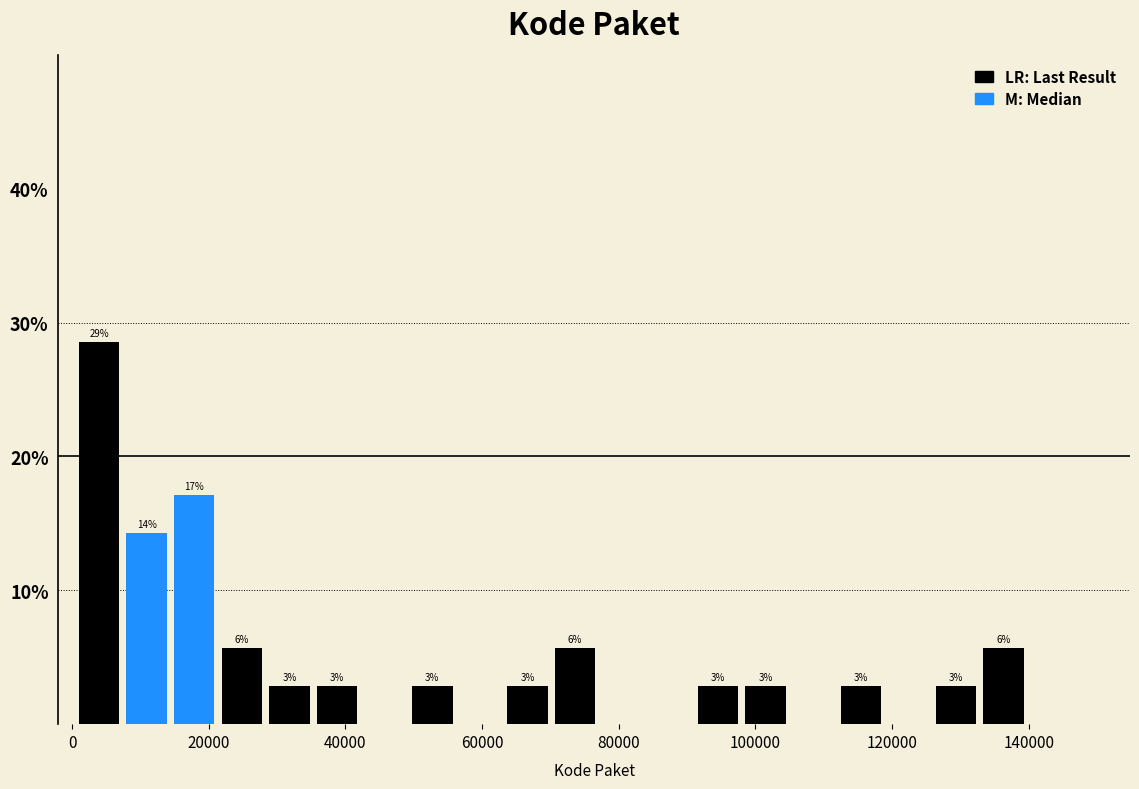

Around what value on the x-axis is the tallest bar? Give the approximate position of its centre, as read against the axis.

4000